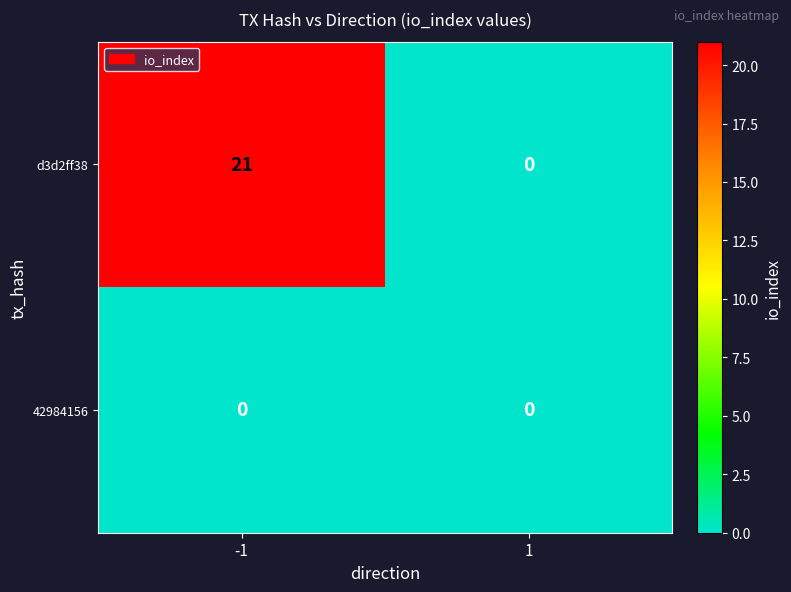

Reading left to right, transcribe all the data shown in this chart.

d3d2ff38: -1=21	1=0
42984156: -1=0	1=0